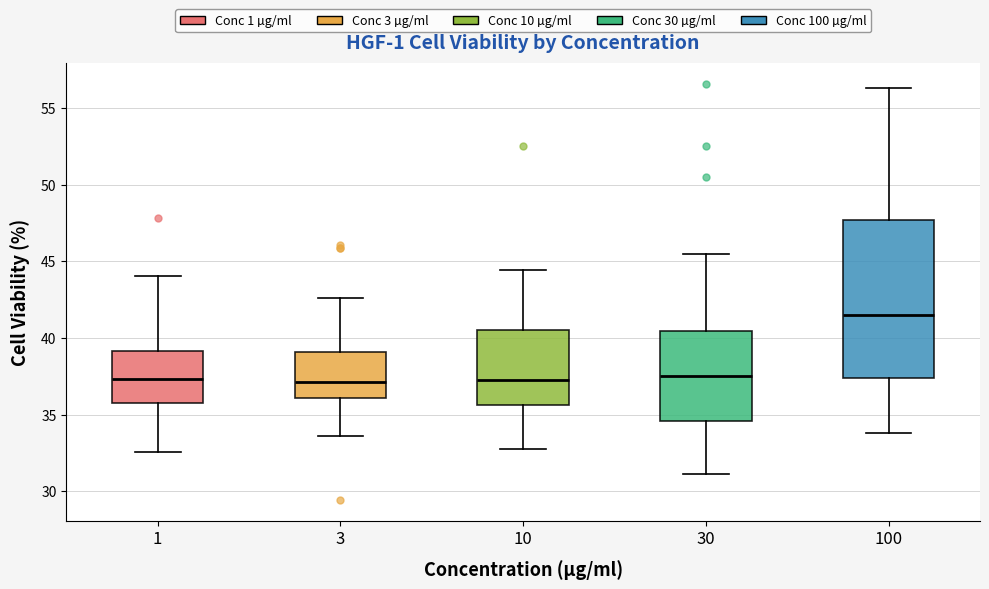

Comparing the boxes themselves (not the whiskers), which one is the tallest?

100